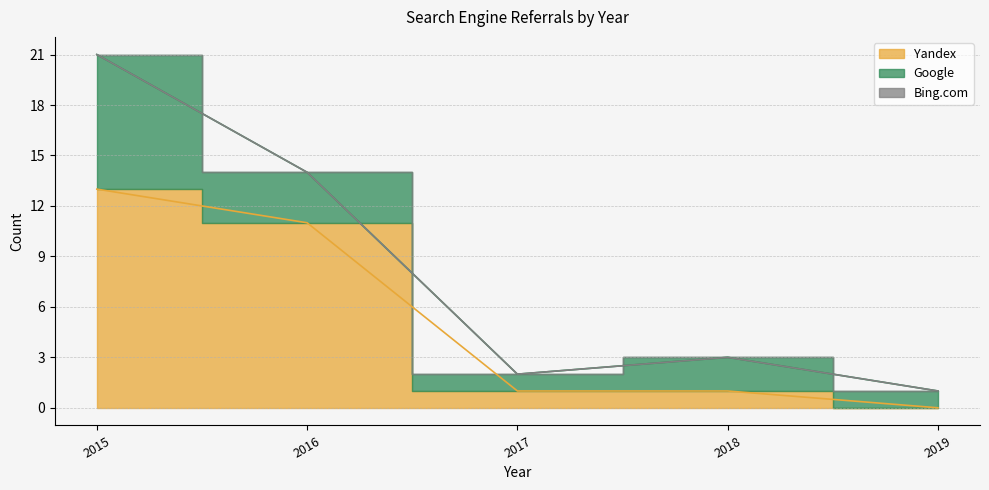

Which label corresponds to the largest value in the chart?

2015